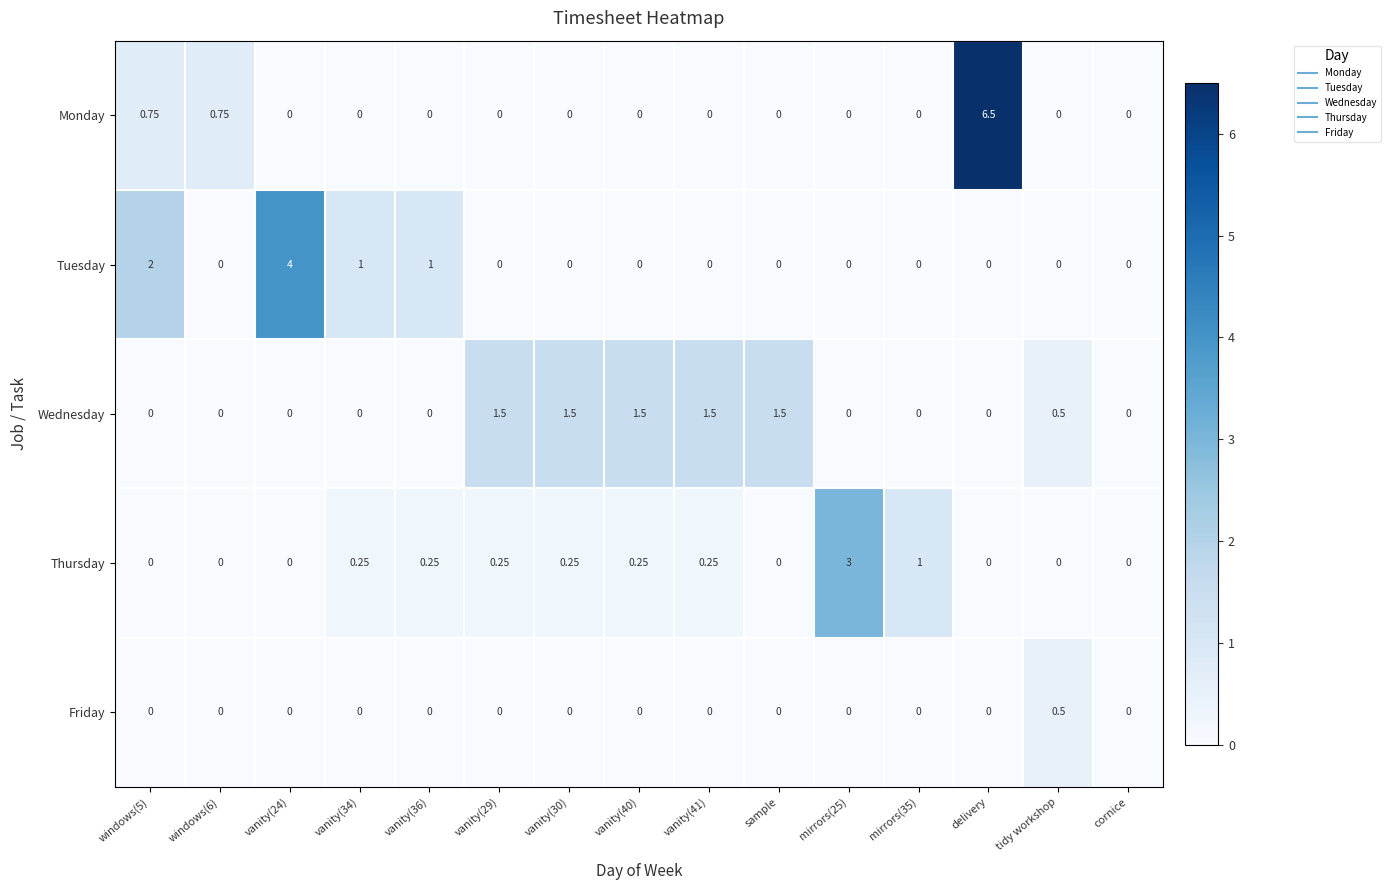

What is the difference between the highest and lowest values at delivery?

6.5